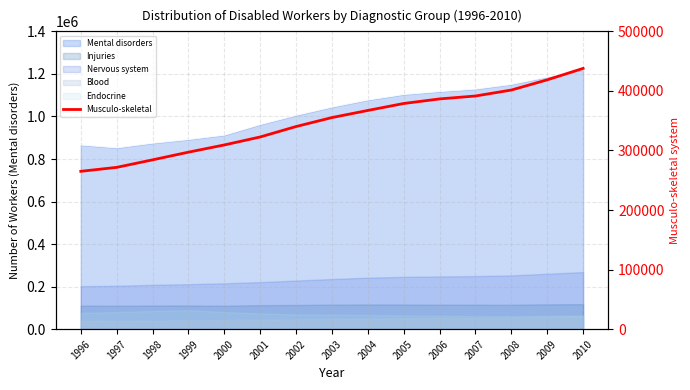

How many lines are shown in the chart?

1